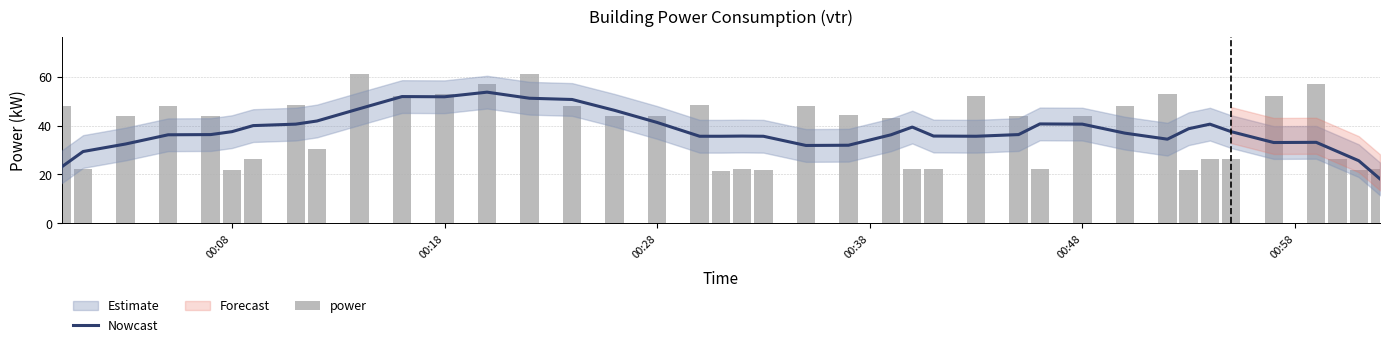

Are the bars grouped side by side (vs. stacked)?

Yes